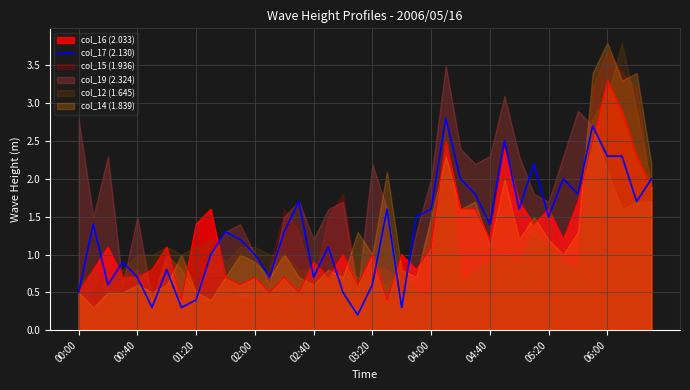

How many categories are shown in the chart?

40